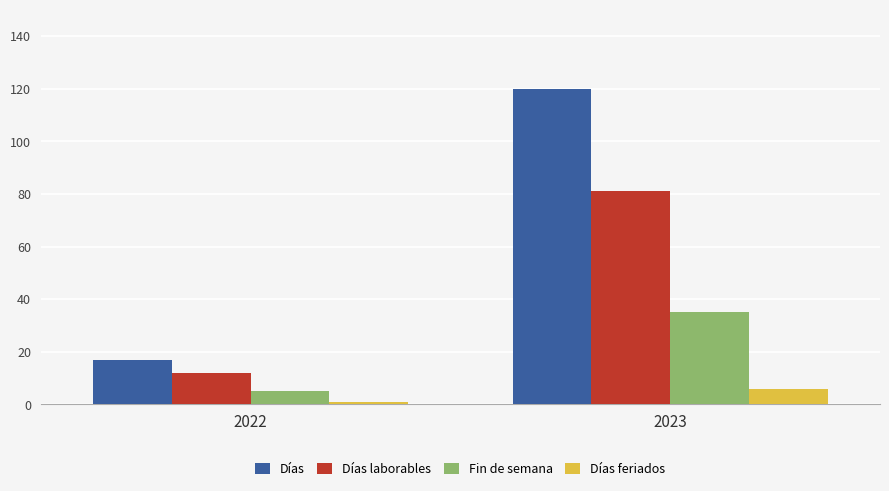

Which series changed the most between 2022 and 2023?

Días